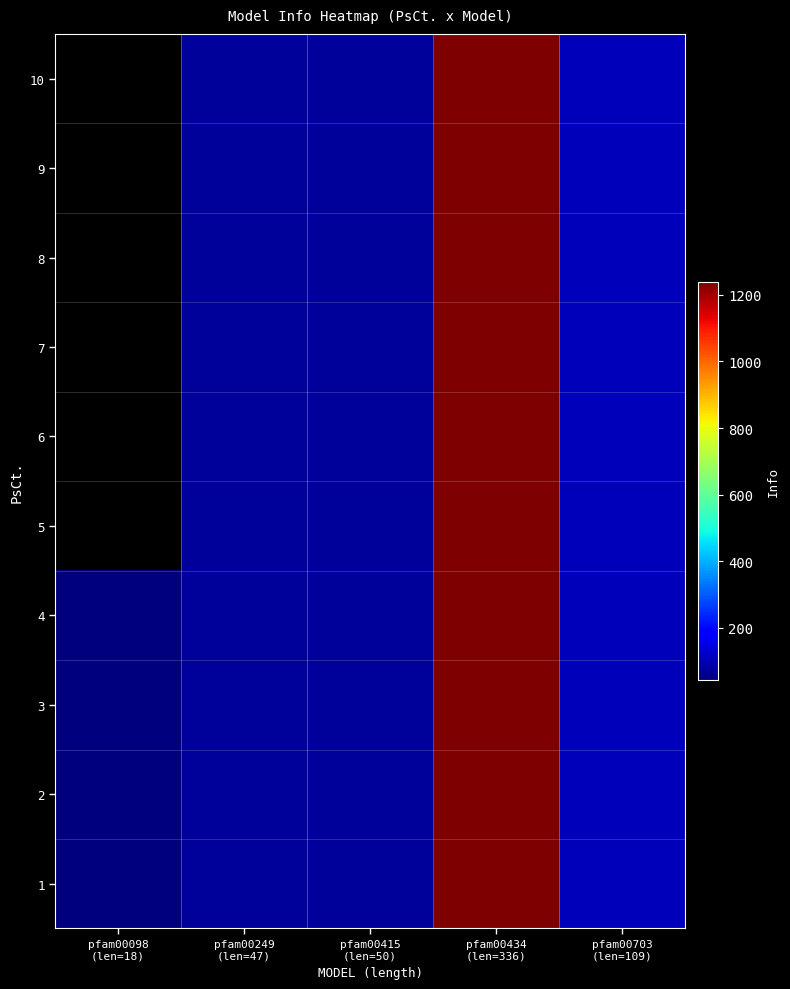

List the series in order of their overall mean, lowest first.

10, 9, 8, 7, 6, 5, 4, 3, 2, 1